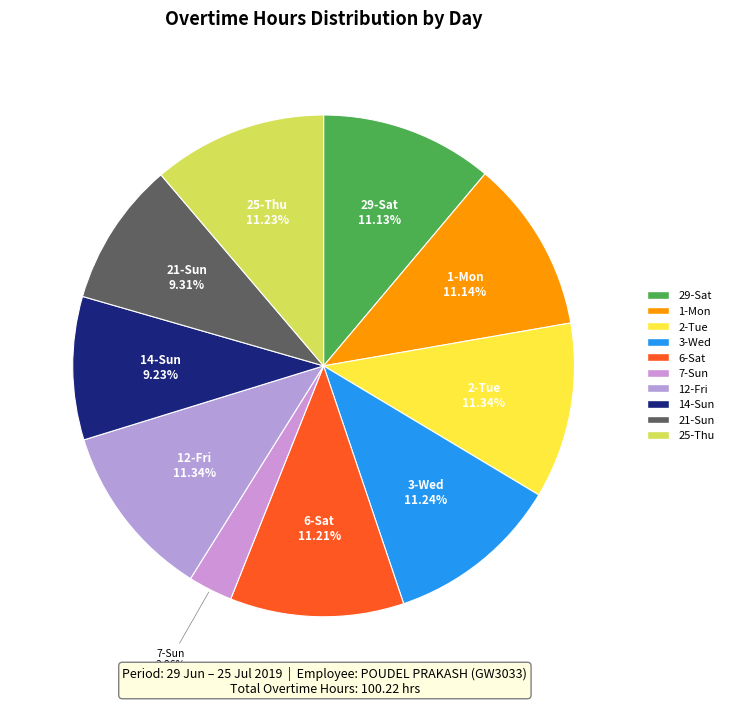

To the nearest percent, what is the average slice percentage?

10%